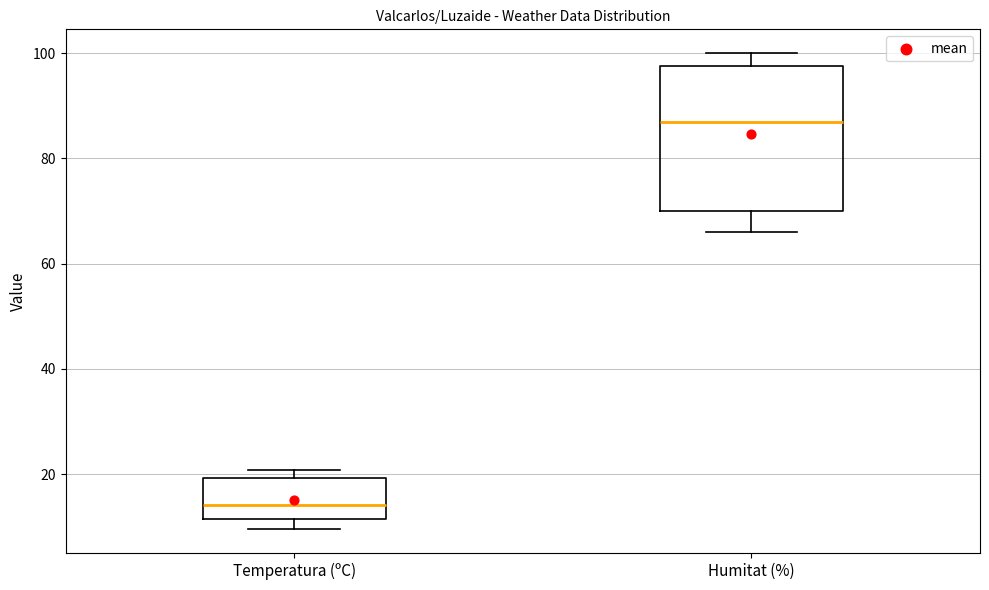

Where is the lower edge of the box for Humitat (%) on the y-axis? The values are not printed on the chart, so give them approximately, as read against the axis.

70